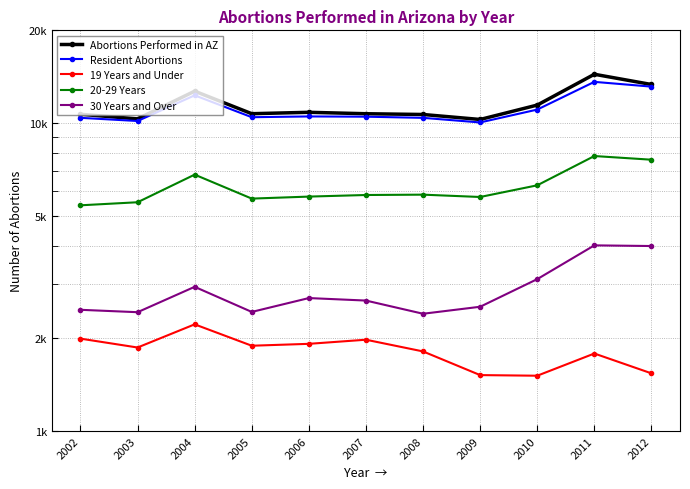

Where does the 19 Years and Under series first go above 1867?

2002